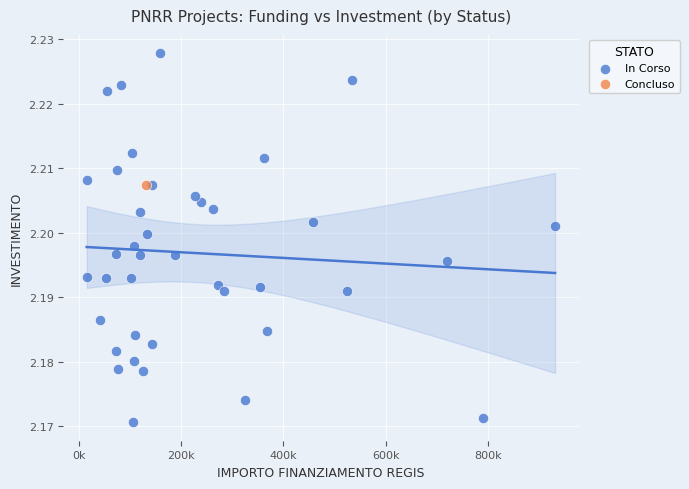

What are all the series names shown in the legend?

In Corso, Concluso